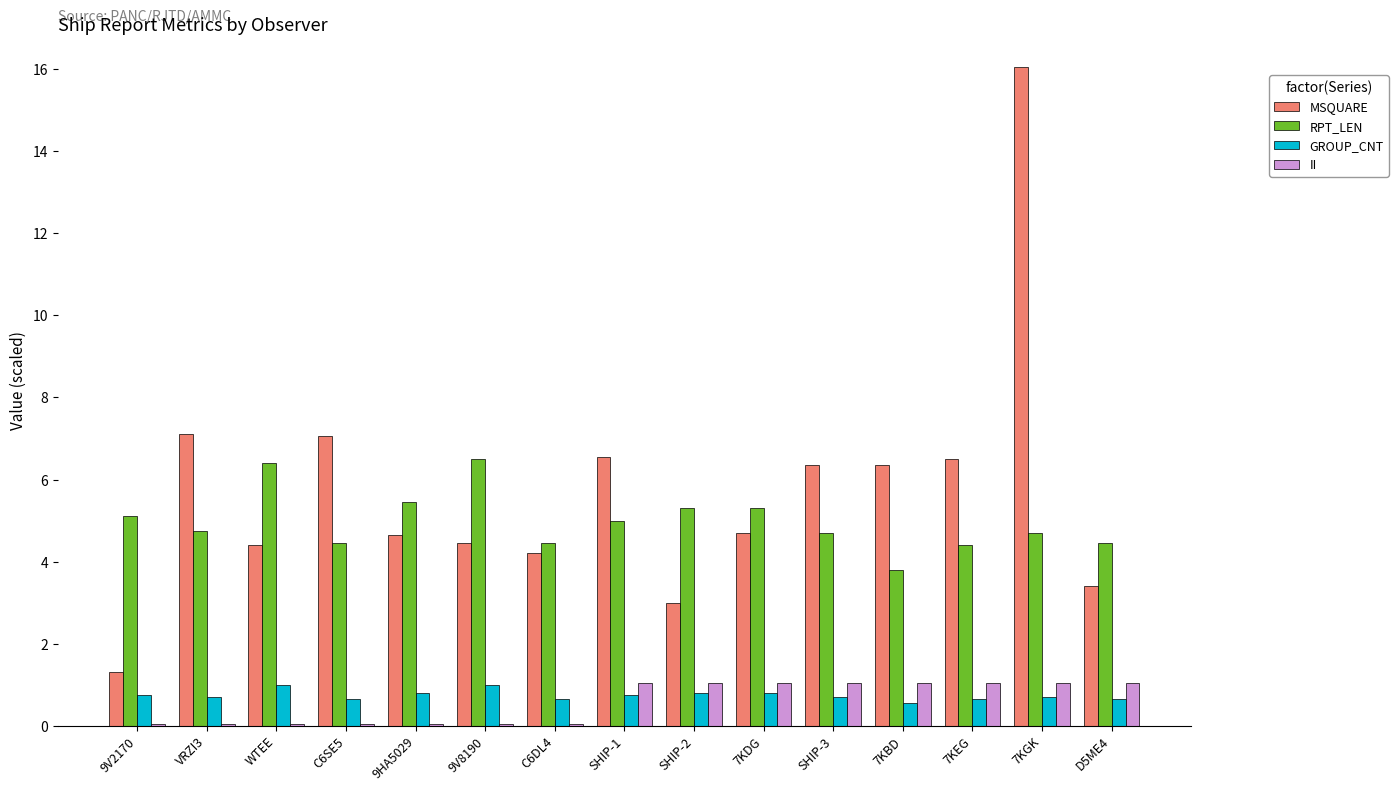

What is the highest value of the RPT_LEN series?

6.5